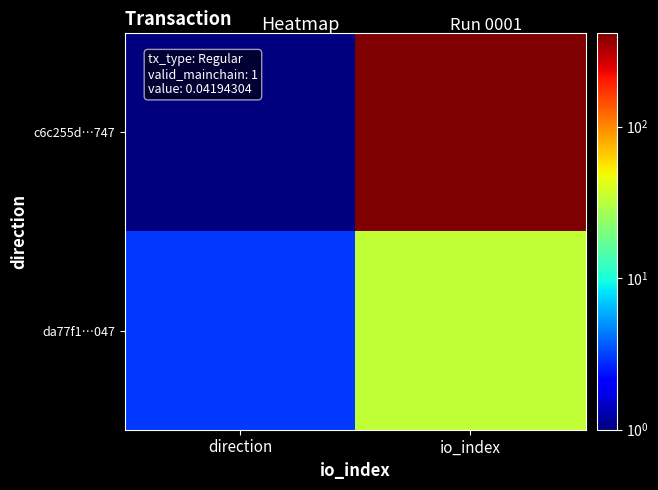

Which series has the largest total across all categories?

c6c255d…747